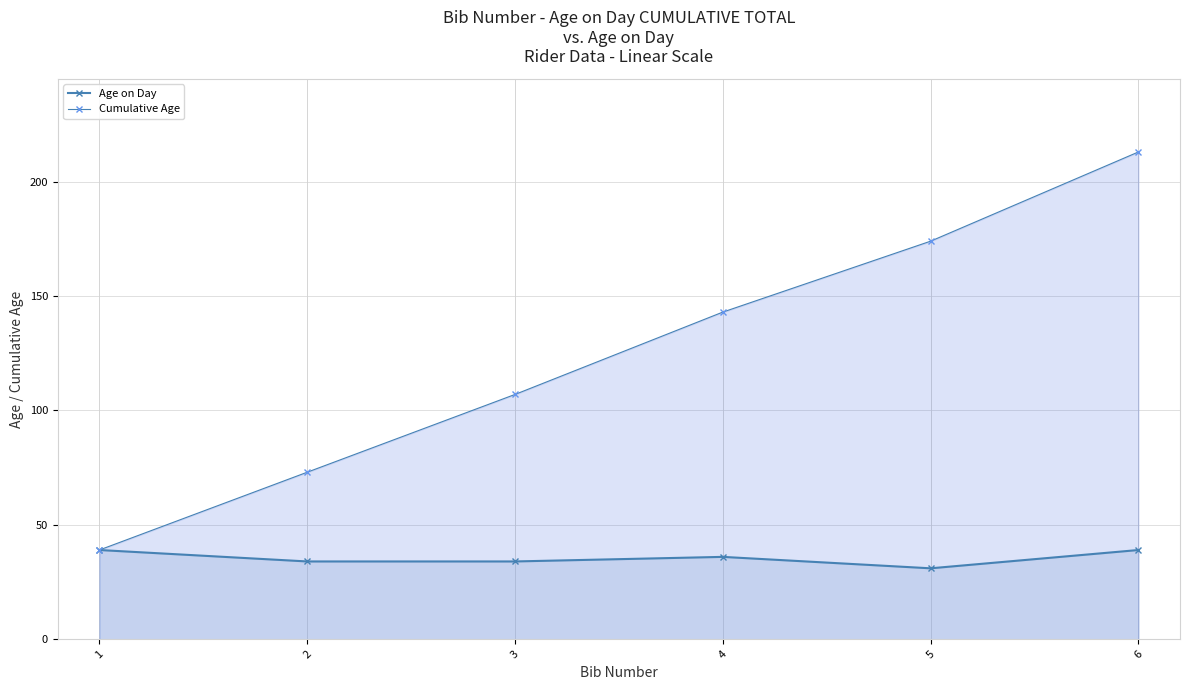

Is the value of Age on Day at 5 greater than the value of Cumulative Age at 3?

No